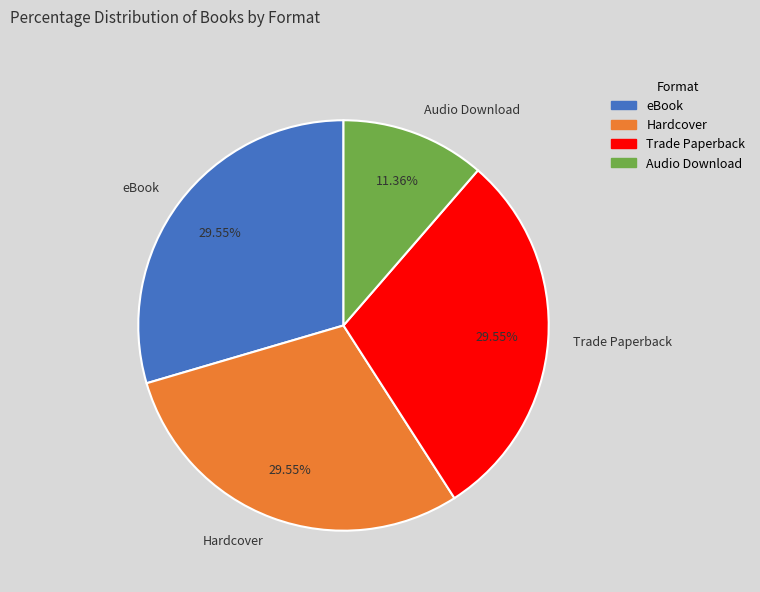

How many slices are in this pie chart?

4